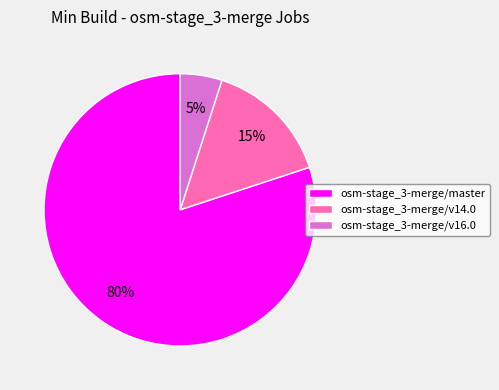

How many segments does this pie chart have?

3